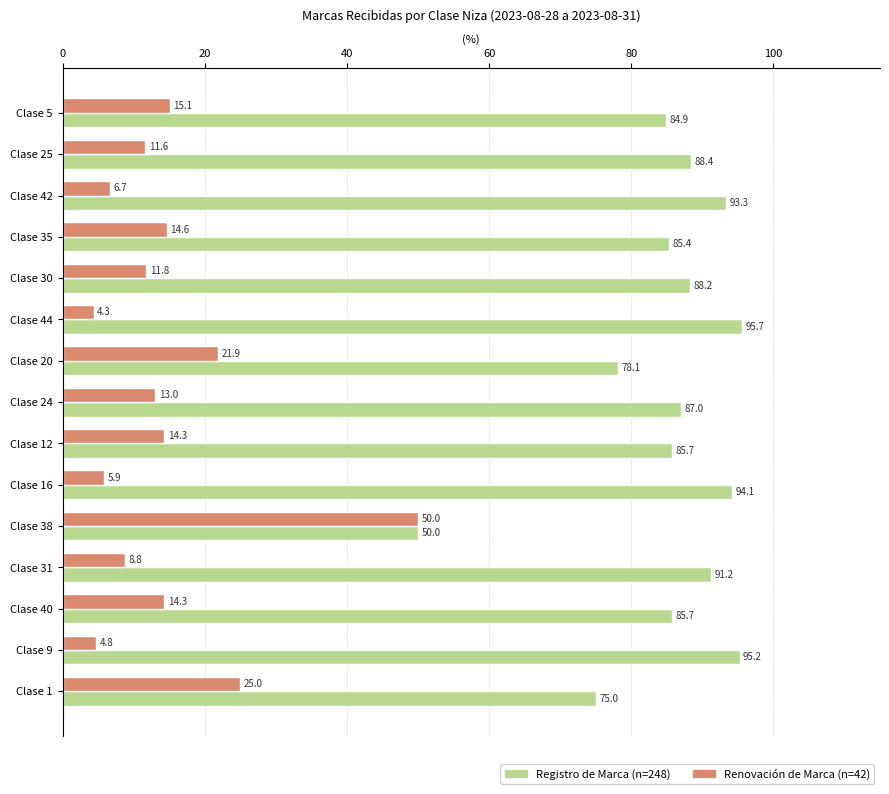

What is the spread (max minus min) of values at Clase 40?

71.4